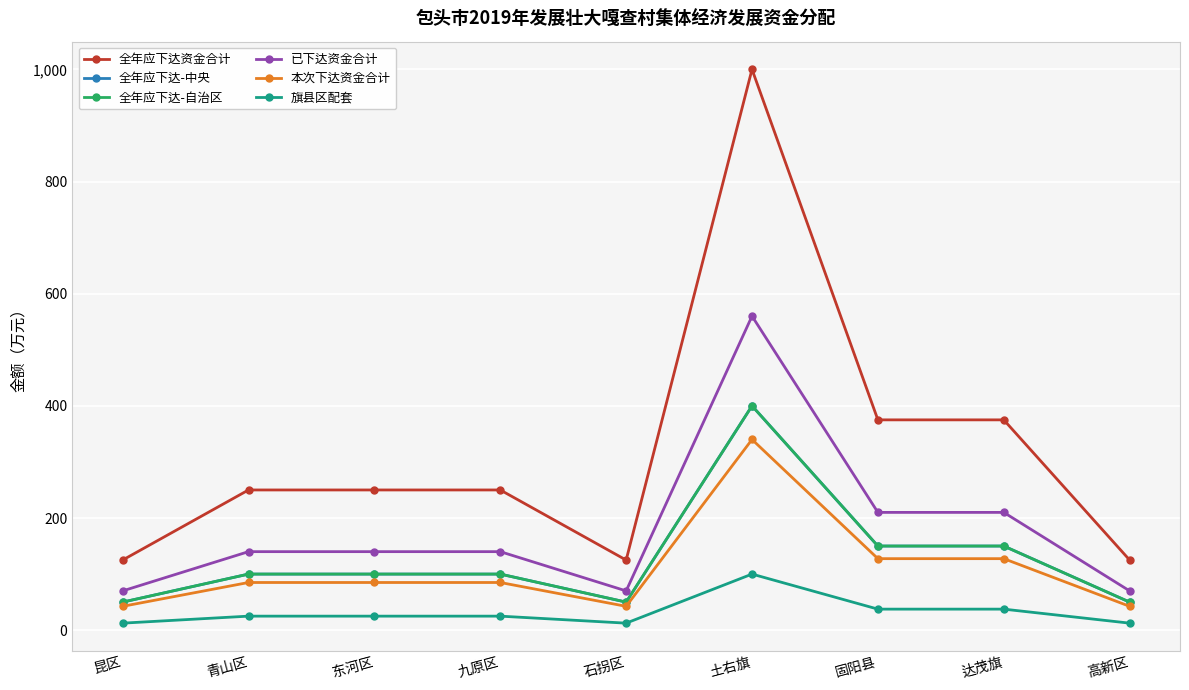

What is the label of the 1st point from the right?

高新区